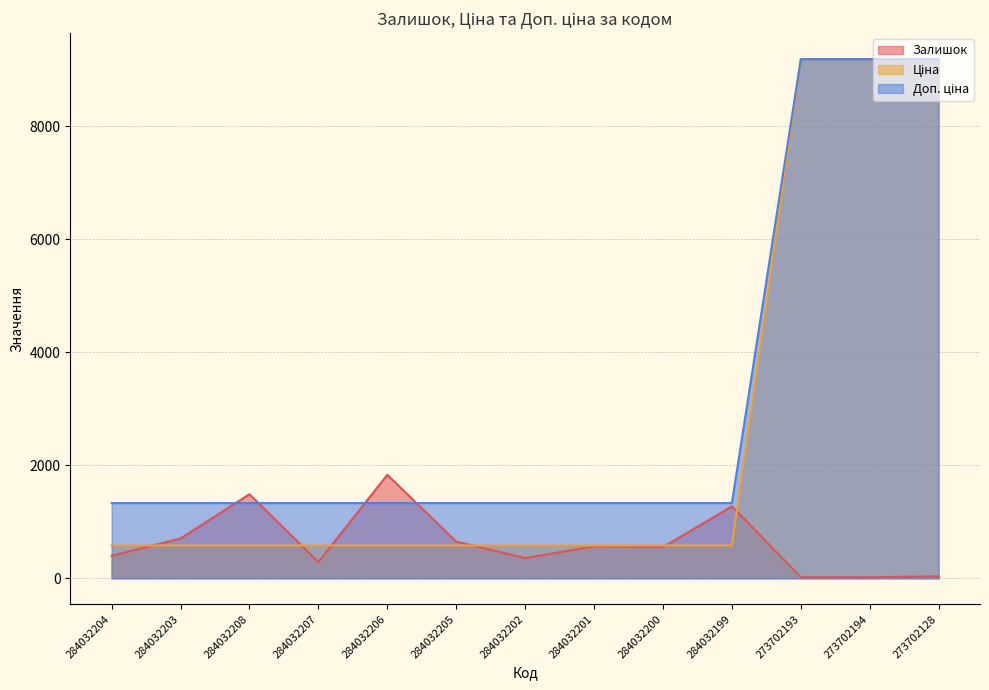

In Залишок, how many points are higher than both neighbors (excluding endpoints)?

4